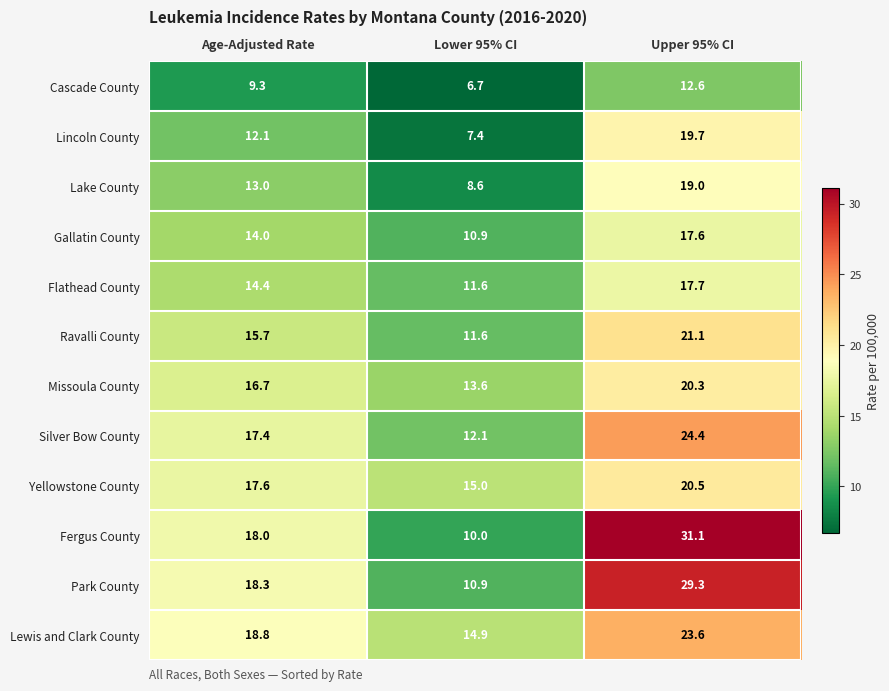

Which label corresponds to the largest value in the chart?

Upper 95% CI